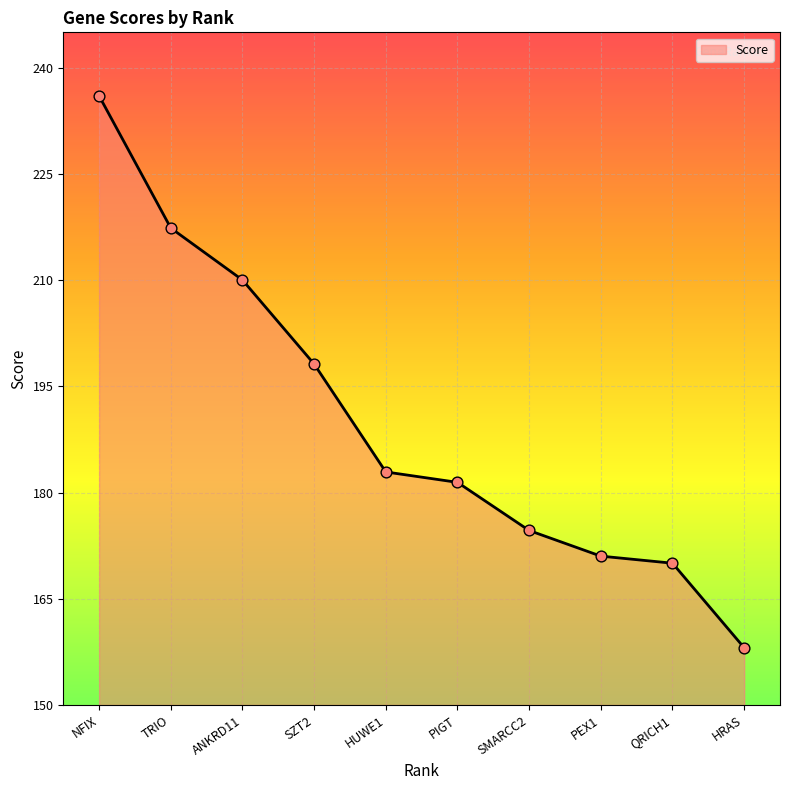

Between HRAS and QRICH1, which is larger?

QRICH1